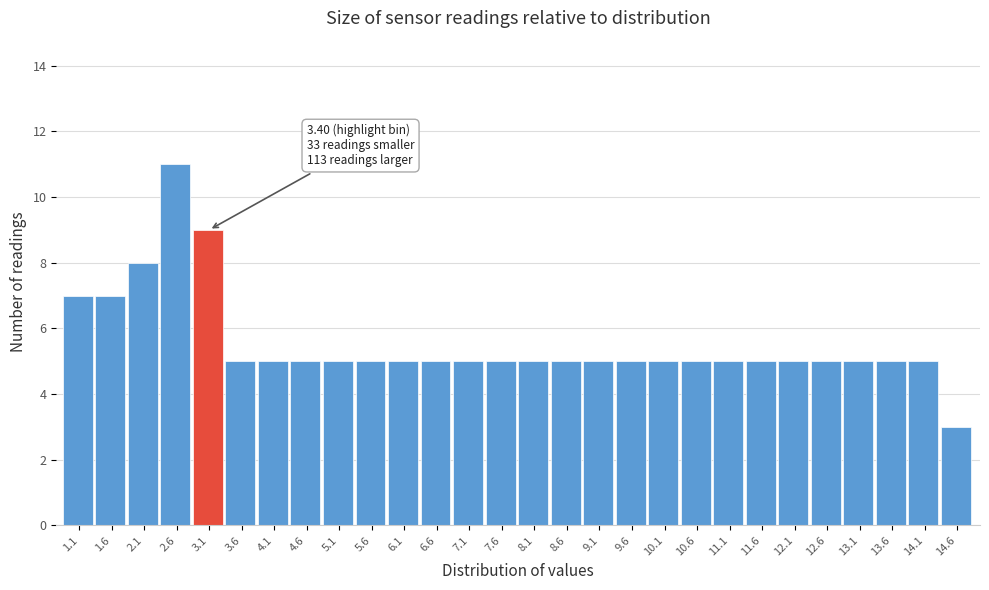

Reading left to right, what are all the values shown in this chart?

1.1=7	1.6=7	2.1=8	2.6=11	3.1=9	3.6=5	4.1=5	4.6=5	5.1=5	5.6=5	6.1=5	6.6=5	7.1=5	7.6=5	8.1=5	8.6=5	9.1=5	9.6=5	10.1=5	10.6=5	11.1=5	11.6=5	12.1=5	12.6=5	13.1=5	13.6=5	14.1=5	14.6=3